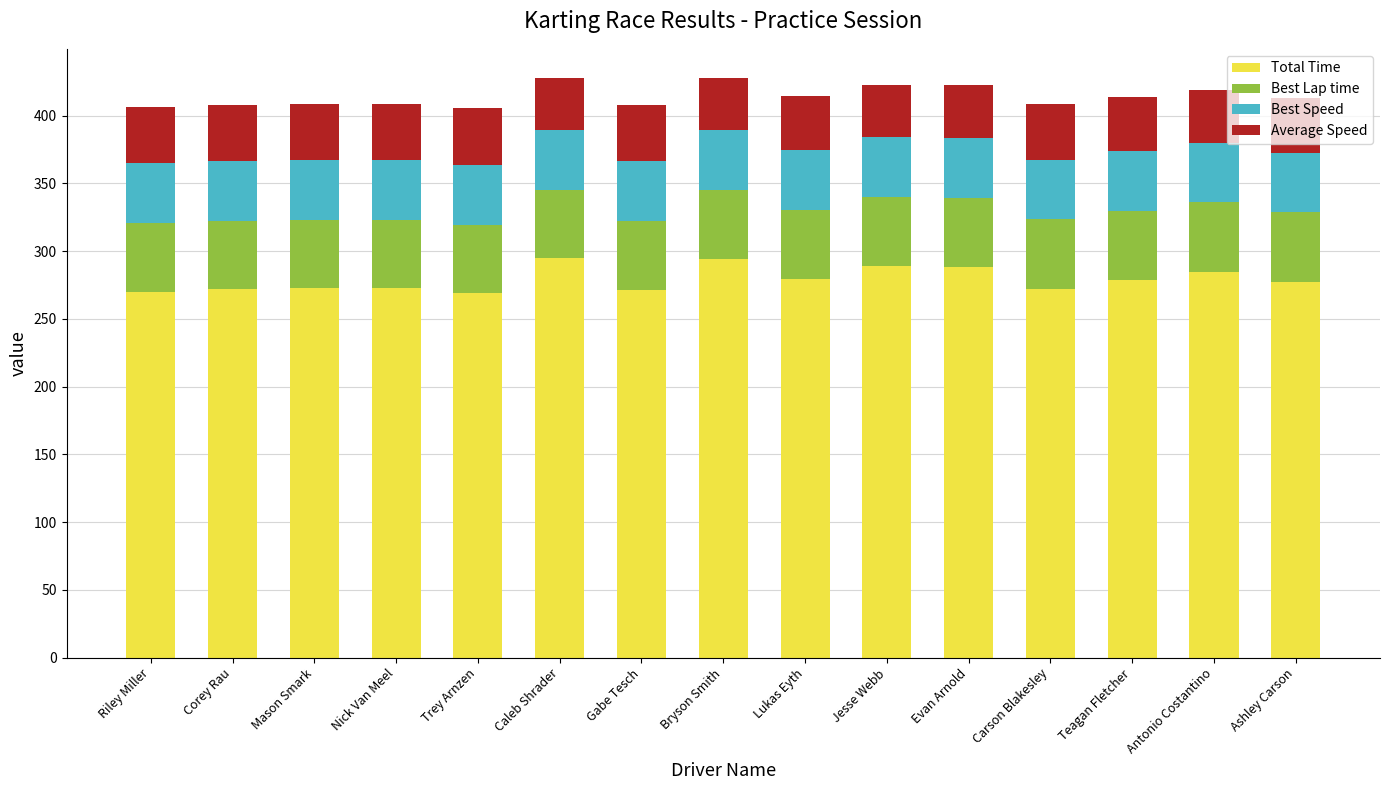

What is the minimum value for Total Time?

268.9